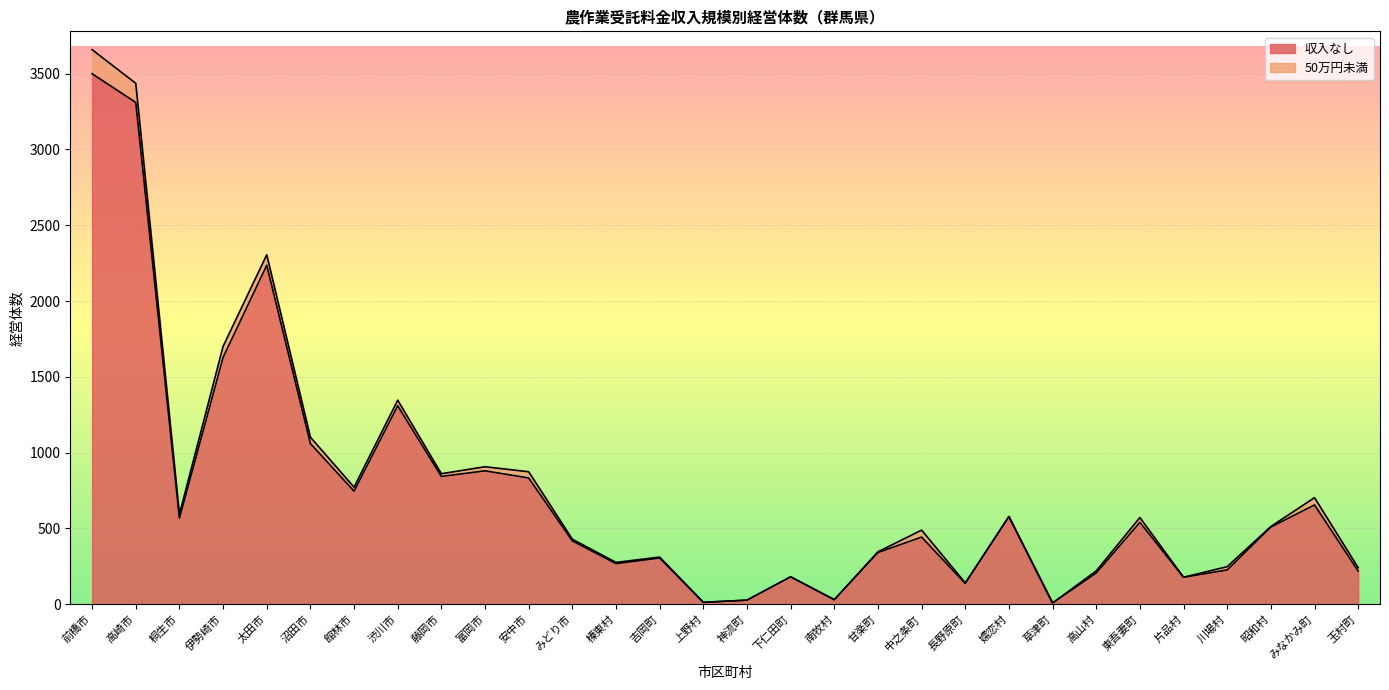

What is the value of the 17th point from the left?

181